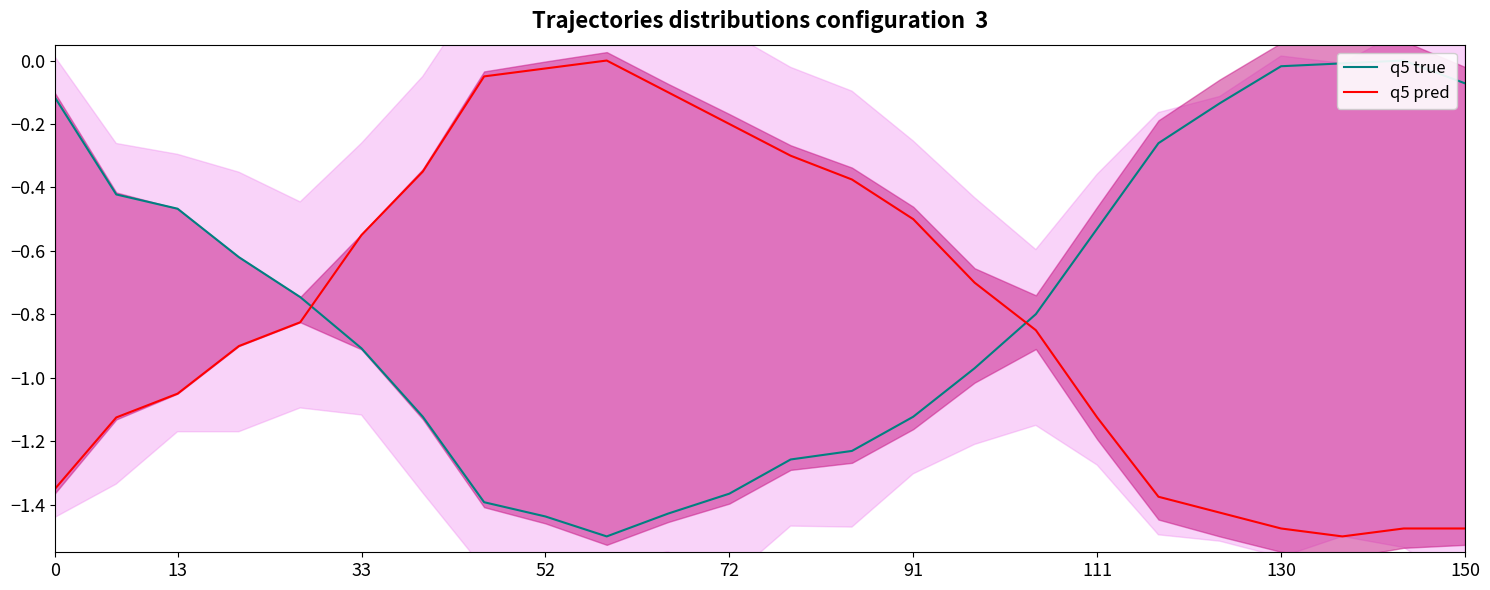

Does the chart display data point markers on the line(s)?

No